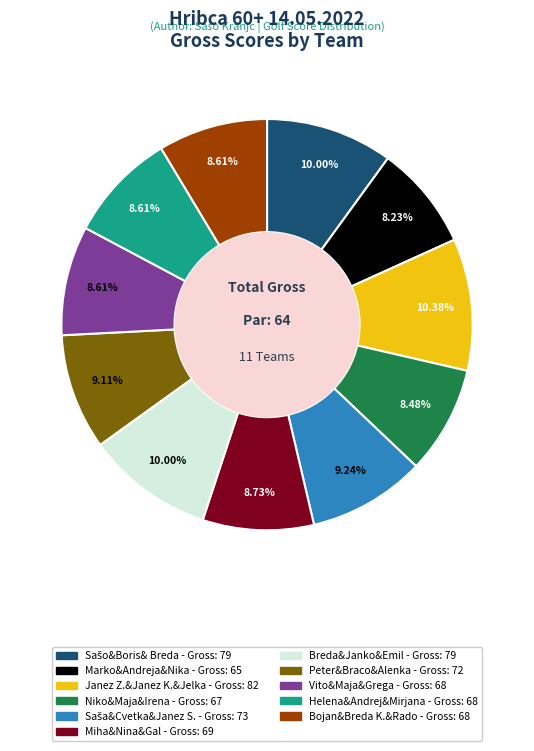

Is there a majority slice in this chart?

No